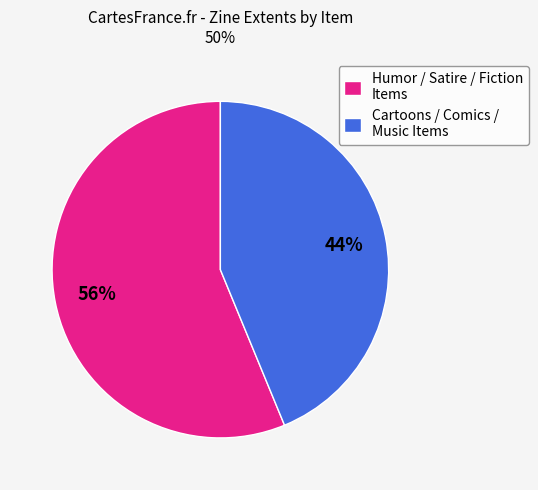

Which slice is the smallest?

Cartoons / Comics / Music Items